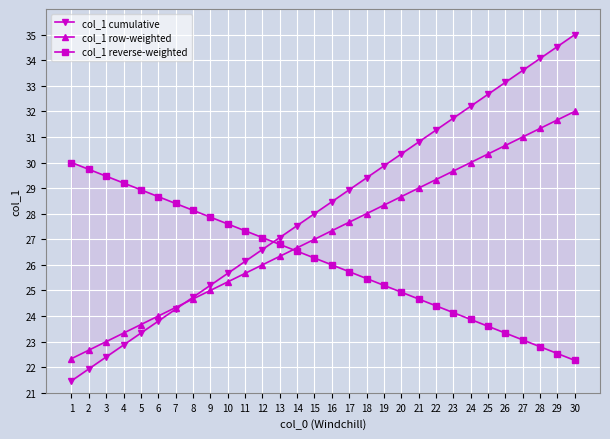

True or false: col_1 reverse-weighted has a value of 47.0 at 10.

False